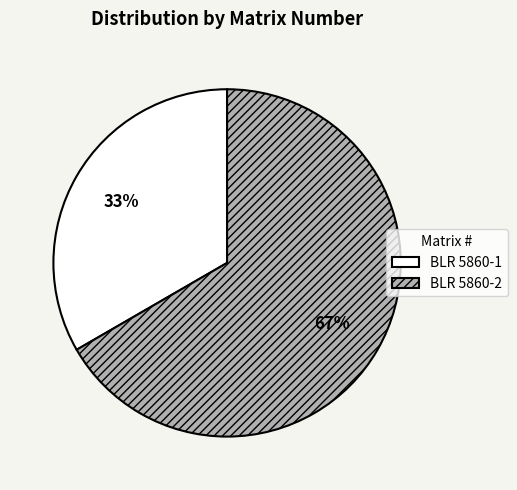

Approximately how many times larger is the value at BLR 5860-1 compared to BLR 5860-2?

0.5